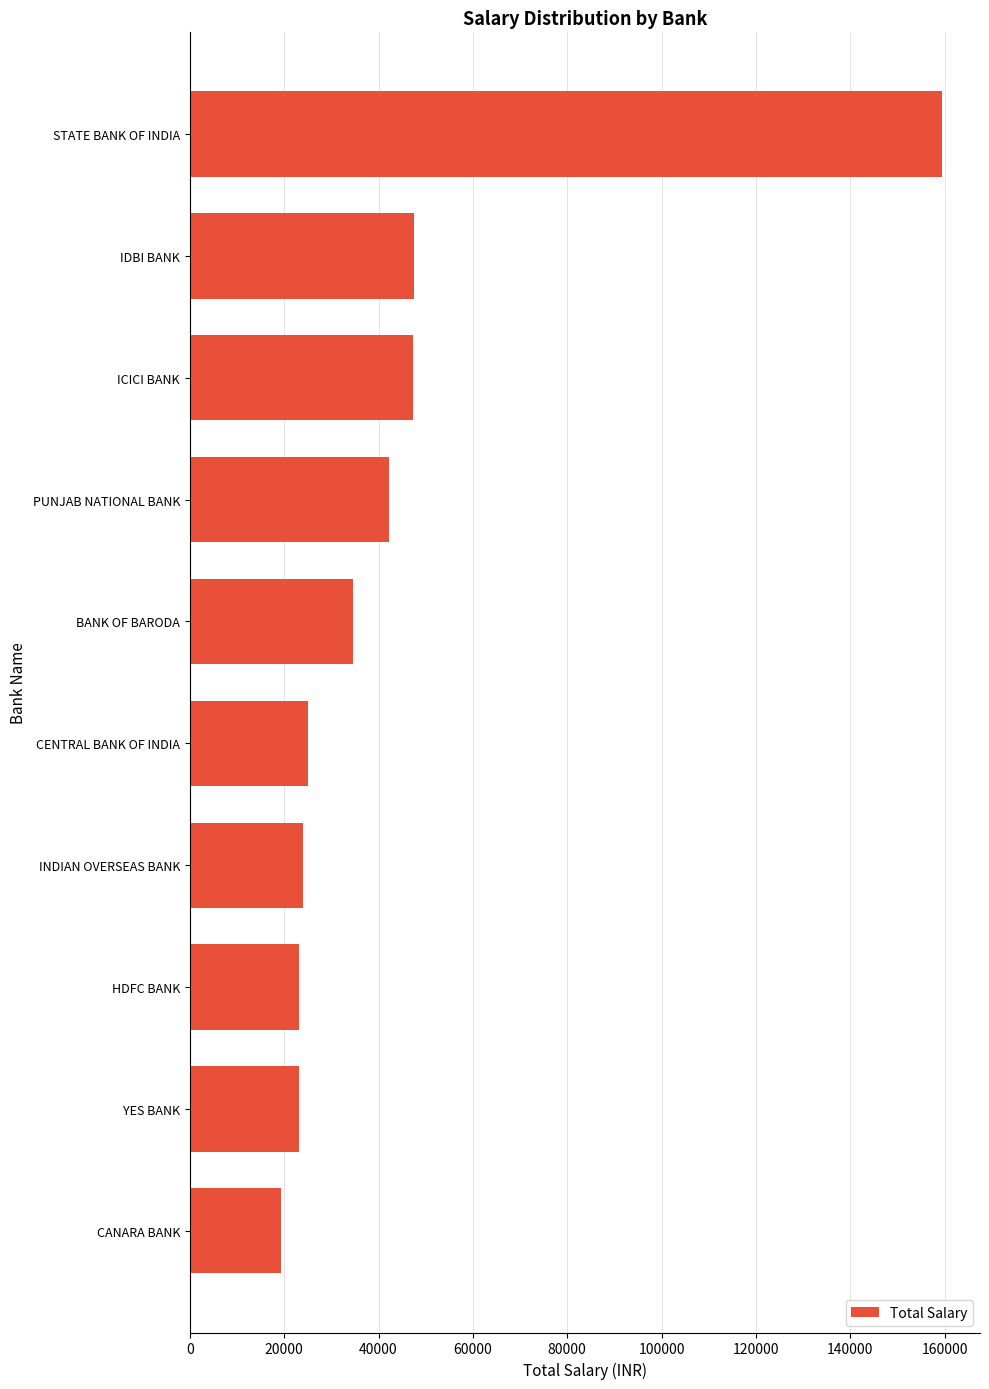

The chart shows a value of 47318 at ICICI BANK. True or false?

True